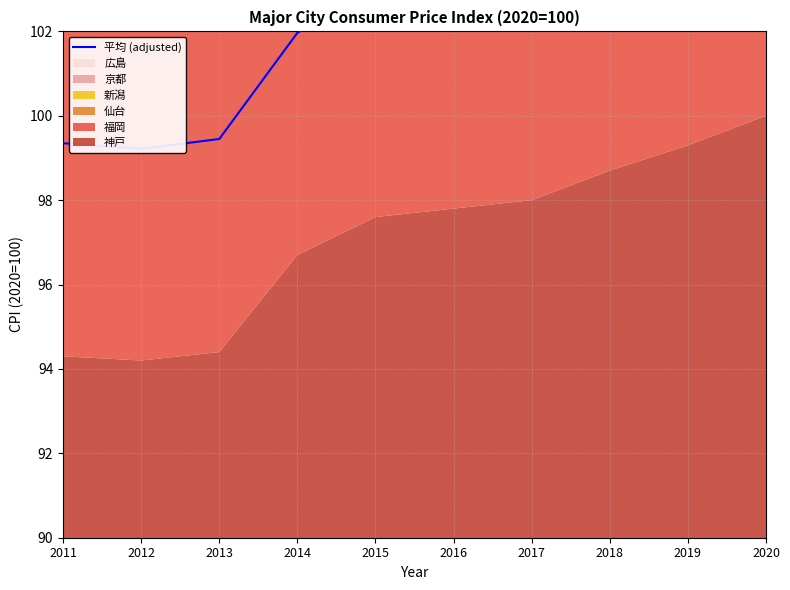

Reading right to left, list all the values displayed in this chart.

2020=105.0	2019=104.8	2018=104.4	2017=103.5	2016=103.1	2015=103.1	2014=102.0	2013=99.5	2012=99.2	2011=99.4